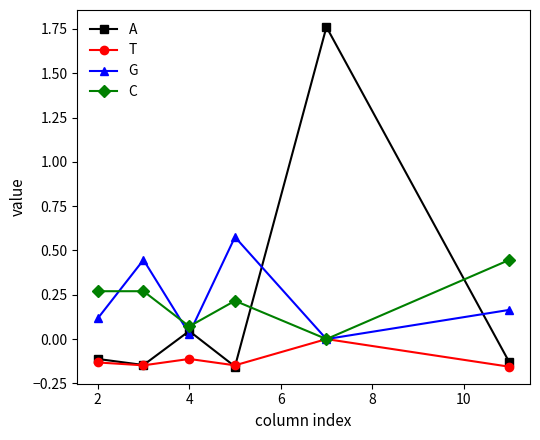

Which series has the widest spread of values?

A